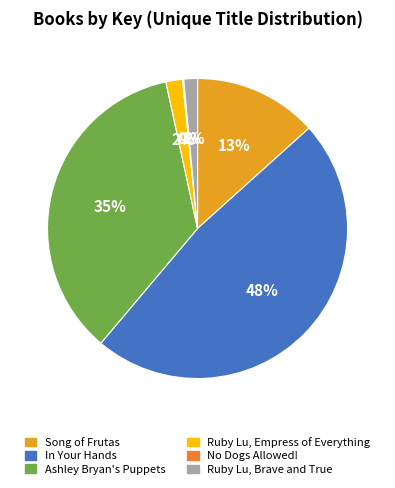

Between No Dogs Allowed! and Song of Frutas, which is larger?

Song of Frutas